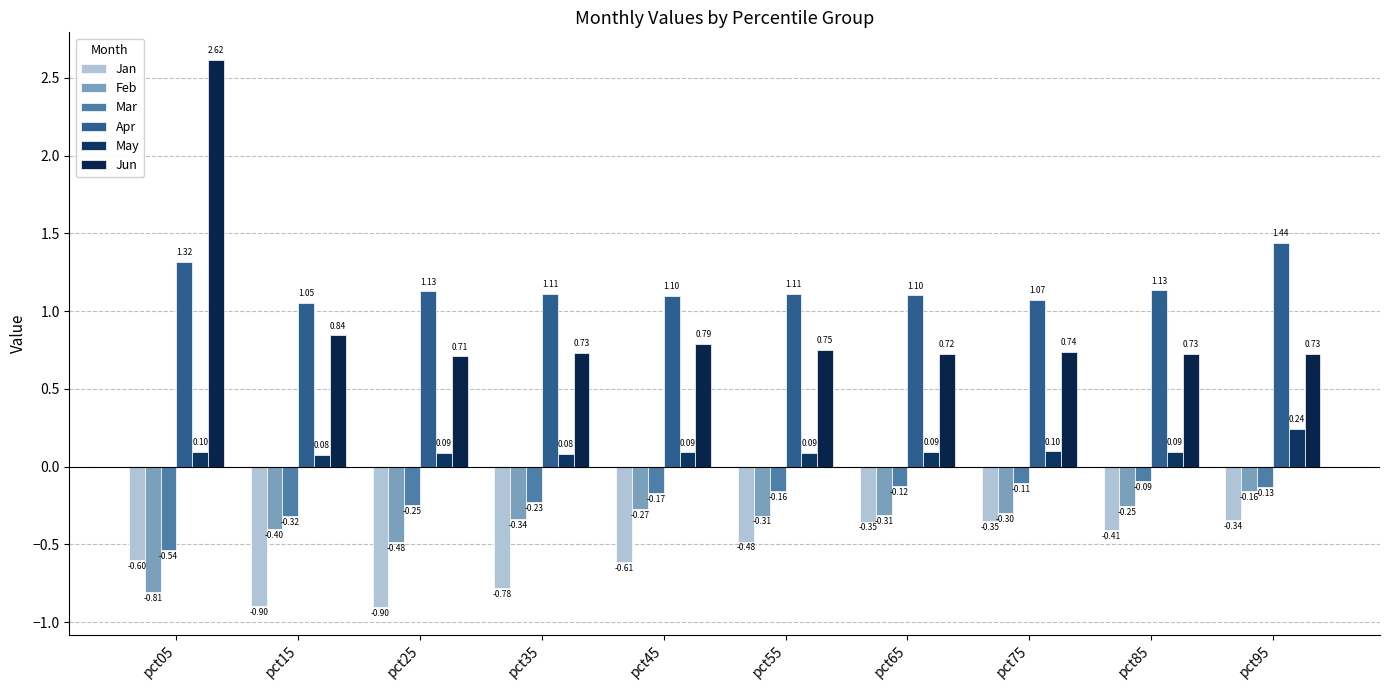

What is the difference between the highest and lowest values at pct05?

3.4